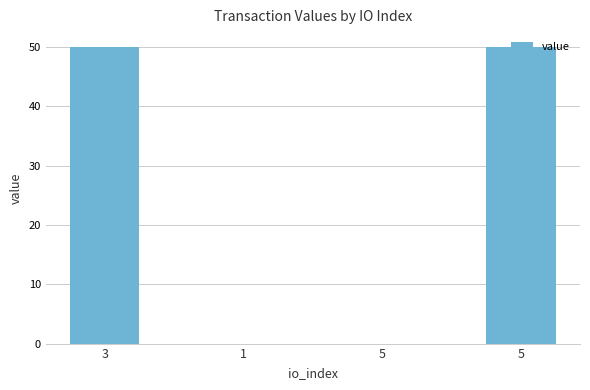

How many series are shown in this chart?

1